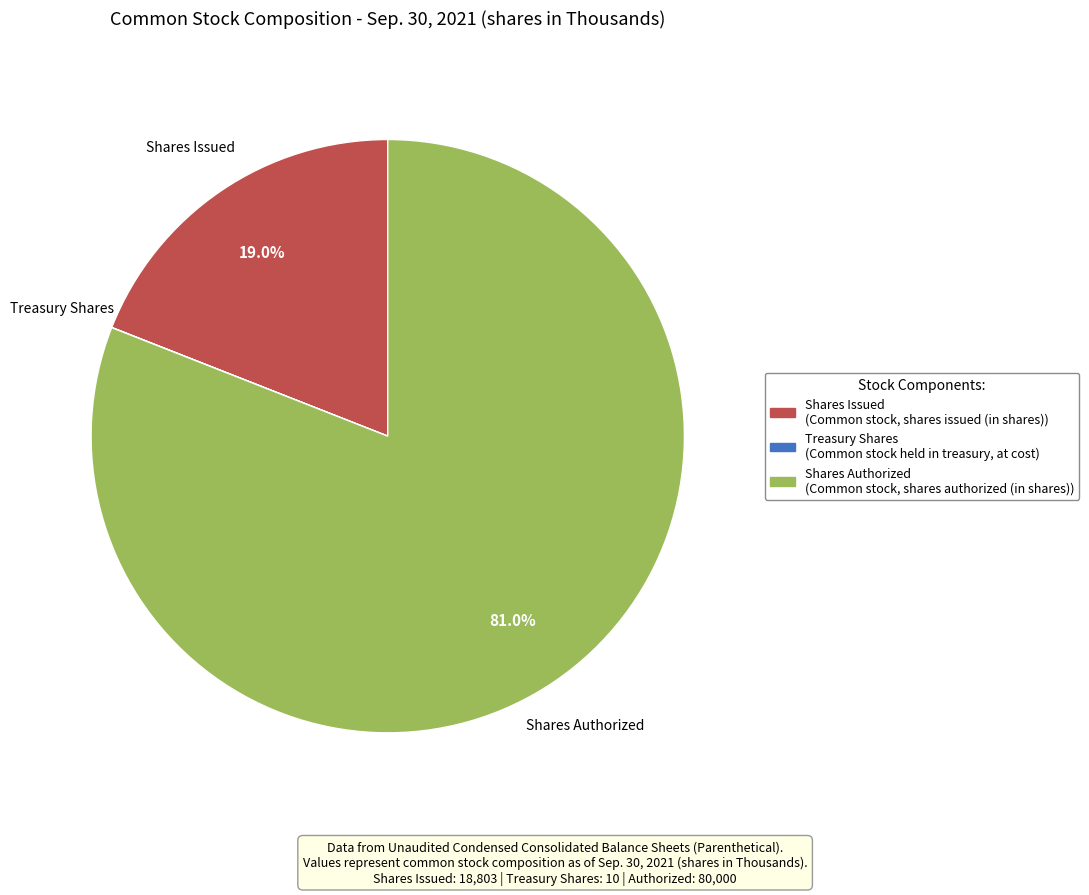

Does any single category account for the majority?

Yes